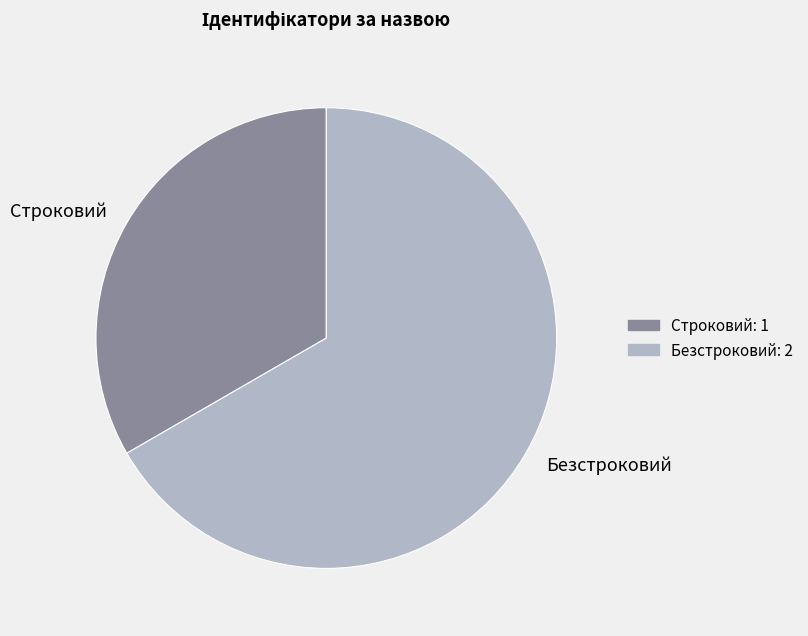

Which category has the biggest portion of the pie?

Безстроковий